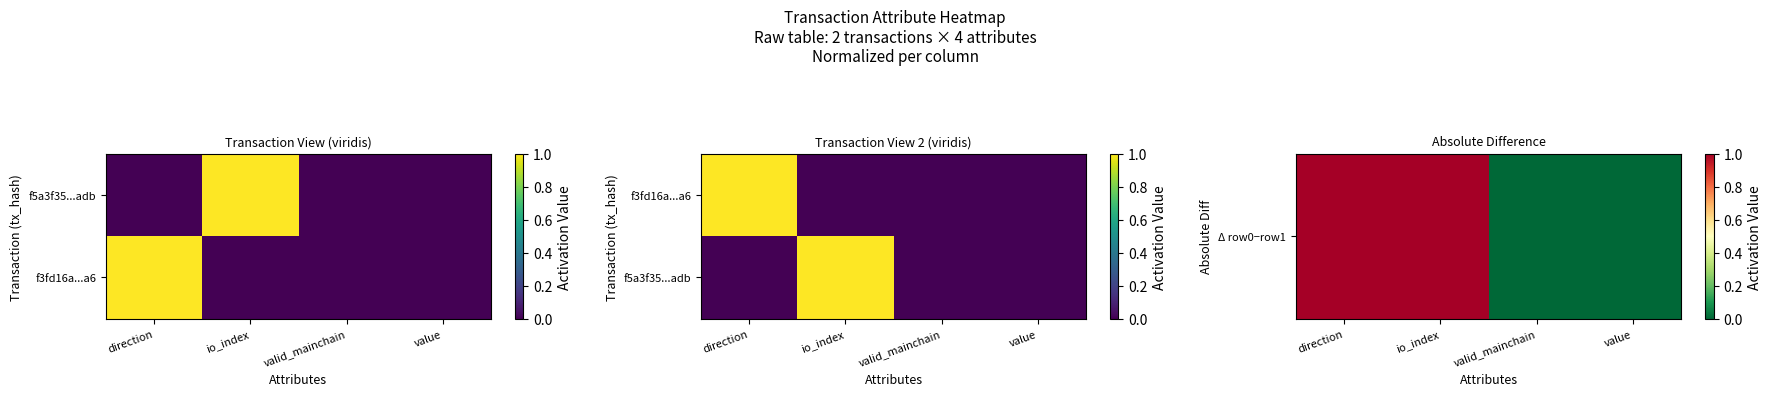

Count the f5a3f35...adb values in the range 0 to 1.

4